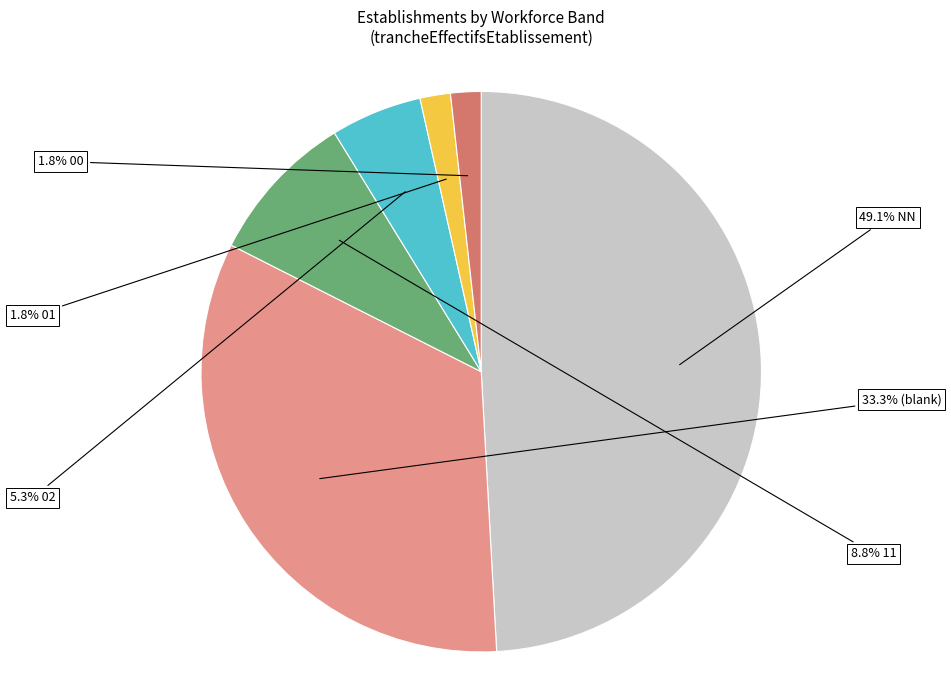

How many segments does this pie chart have?

6